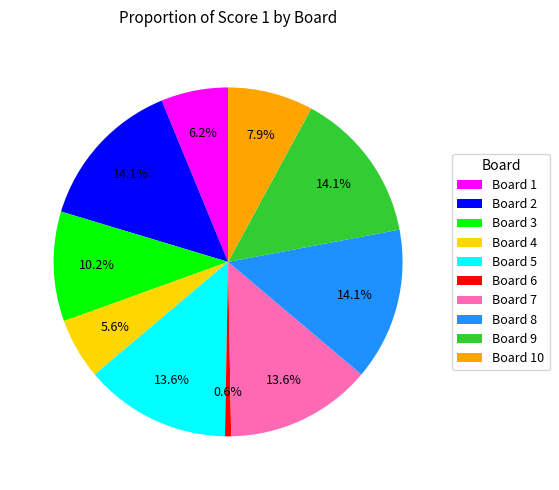

How many slices are in this pie chart?

10